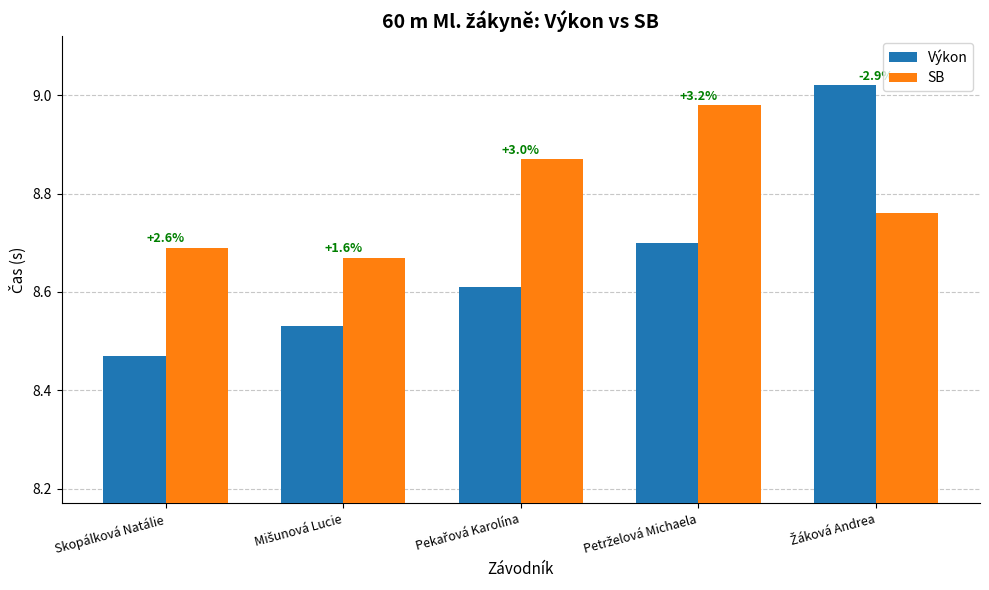

What are all the series names shown in the legend?

Výkon, SB